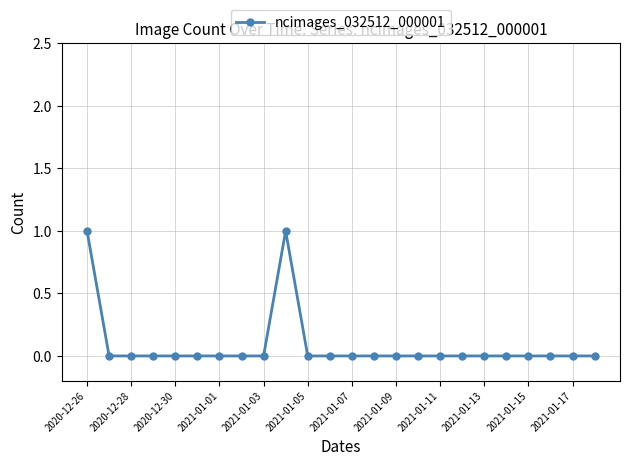

Reading right to left, what are all the values shown in this chart?

0	0	0	0	0	0	0	0	0	0	0	0	0	0	1	0	0	0	0	0	0	0	0	1